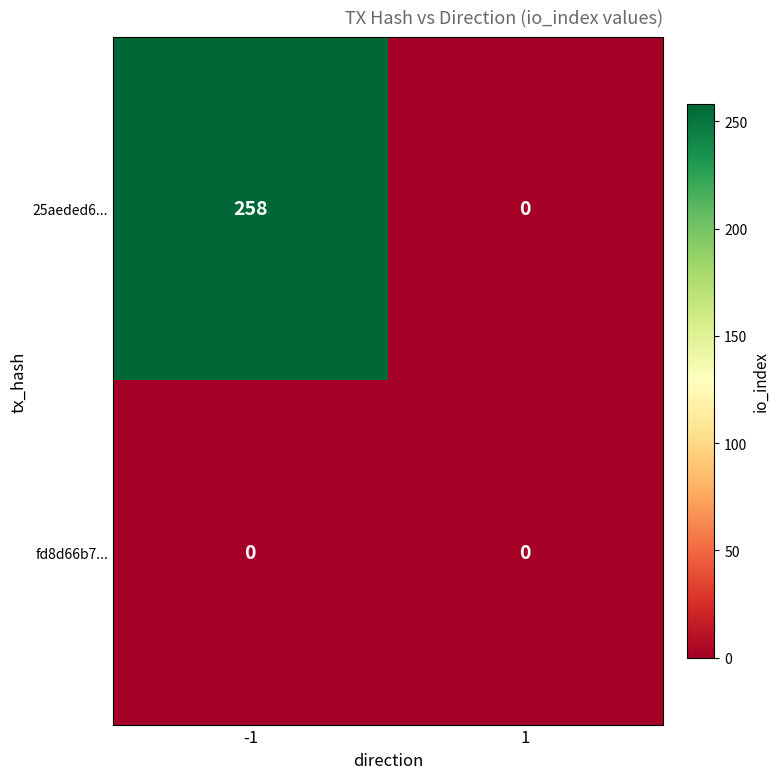

At -1, list the series in order from largest to smallest.

25aeded6..., fd8d66b7...